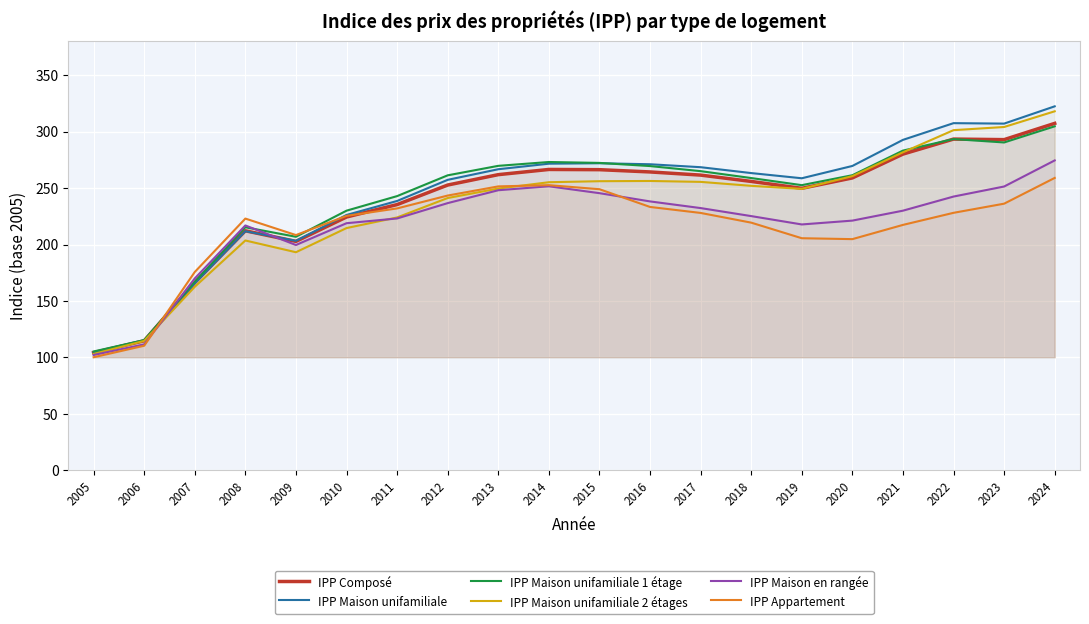

Reading left to right, what are all the values shown in this chart?

IPP Composé: 104.3	114.8	166.3	212.2	202.8	224.4	235.4	252.7	261.9	266.5	266.3	264.3	261.5	255.9	249.8	259.0	280.1	293.4	292.9	307.3
IPP Maison unifamiliale: 104.6	115.2	165.6	211.8	203.3	226.2	238.6	257.3	266.7	271.6	272.0	271.1	268.5	263.3	258.7	269.6	292.7	307.5	307.1	322.4
IPP Maison unifamiliale 1 étage: 105.3	115.4	167.1	215.3	206.9	230.0	242.9	261.3	269.7	273.1	272.3	269.5	265.0	258.9	252.6	261.4	283.2	293.4	290.4	304.7
IPP Maison unifamiliale 2 étages: 103.1	114.7	162.6	203.6	193.2	214.6	224.0	241.2	249.6	255.2	256.1	256.3	255.5	252.0	249.3	260.6	281.7	301.3	304.1	318.0
IPP Maison en rangée: 102.2	111.6	170.0	216.9	199.6	218.9	223.1	236.7	248.1	251.6	245.5	238.2	232.3	225.2	217.8	221.2	230.0	242.5	251.4	274.5
IPP Appartement: 100.2	110.4	175.7	223.0	208.4	225.4	232.0	243.4	251.5	252.6	249.0	233.3	228.0	219.4	205.6	204.8	217.4	228.1	236.2	259.0